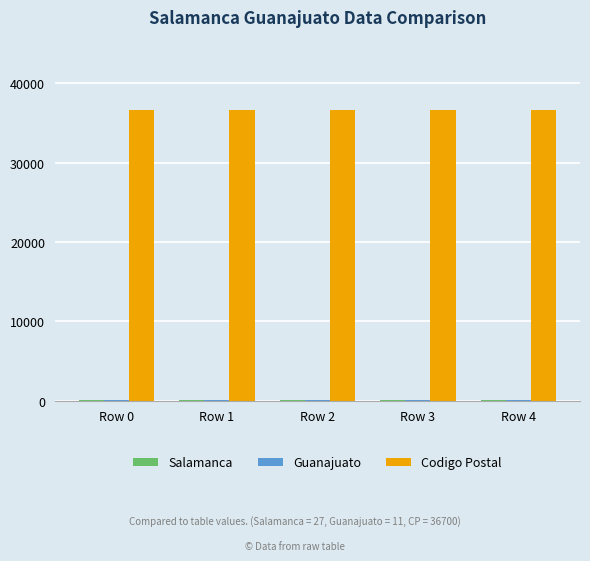

The value of Codigo Postal at Row 2 is 36700. True or false?

True